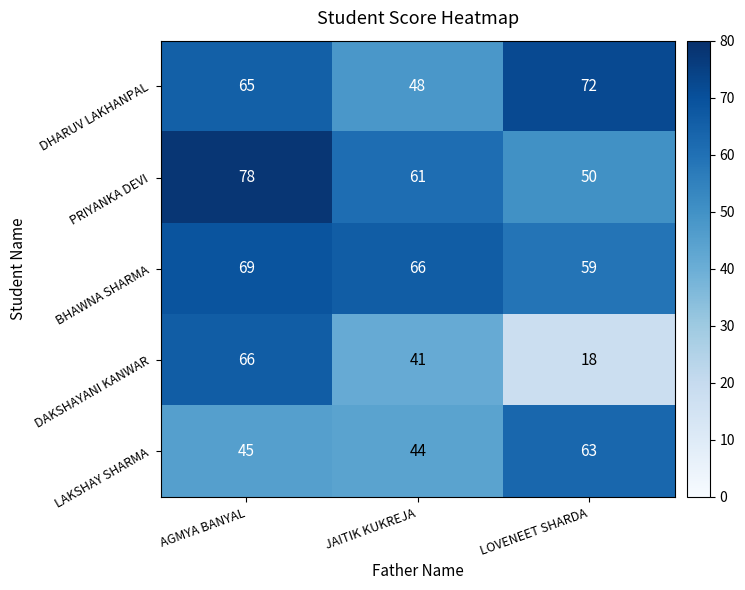

The DHARUV LAKHANPAL series shows 21 at JAITIK KUKREJA. True or false?

False